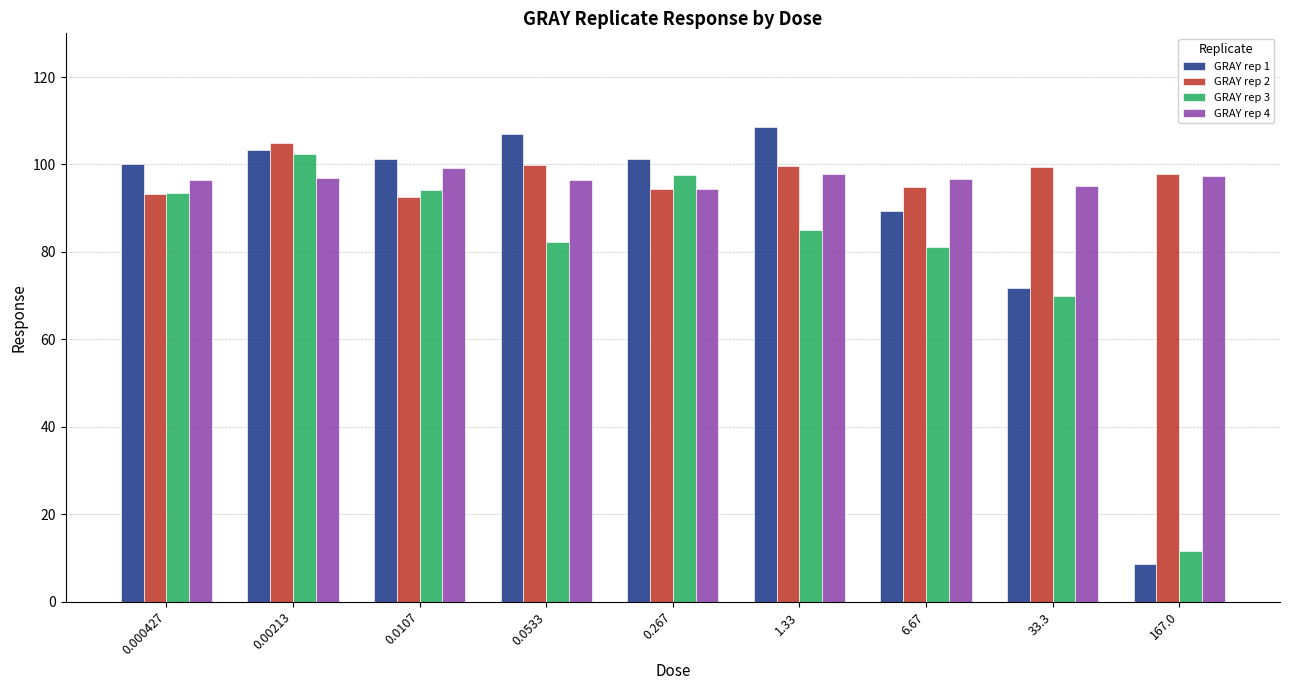

What is the average value of the GRAY rep 2 series?

97.4